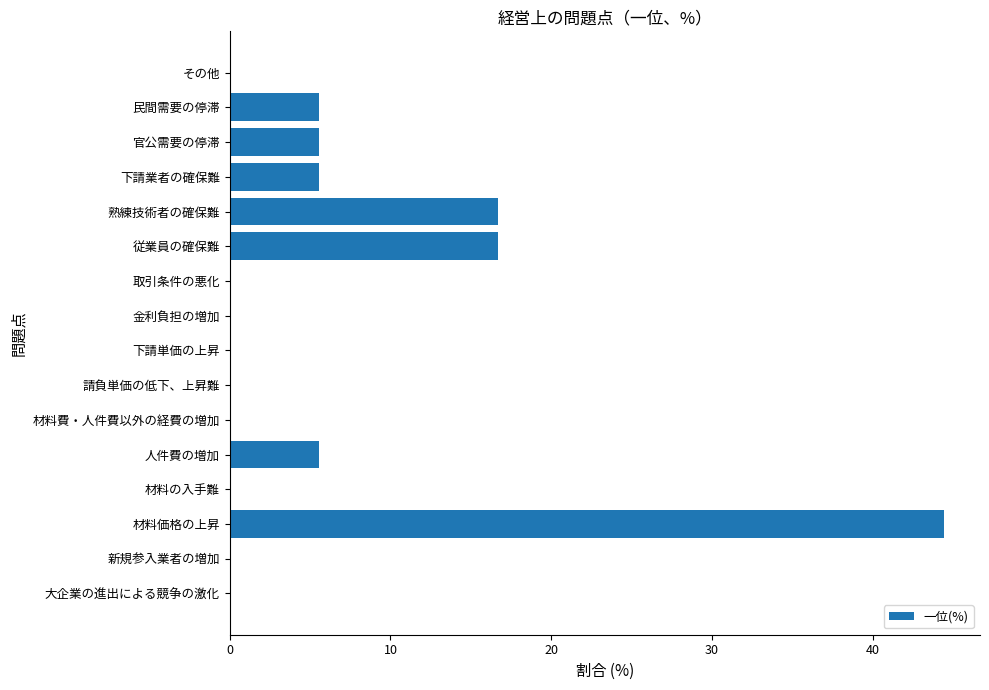

Which category has the highest value across all series?

材料価格の上昇